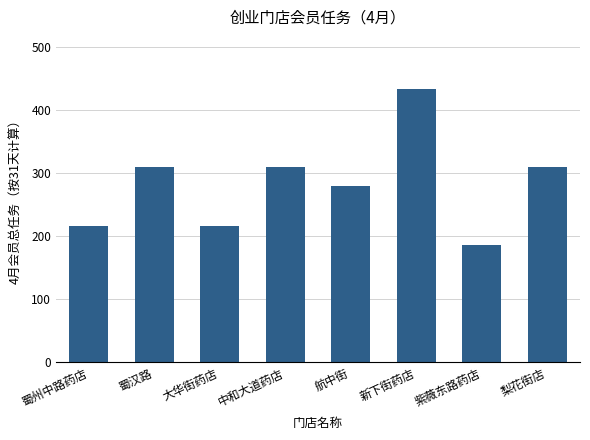

What position from the left is 中和大道药店?

4